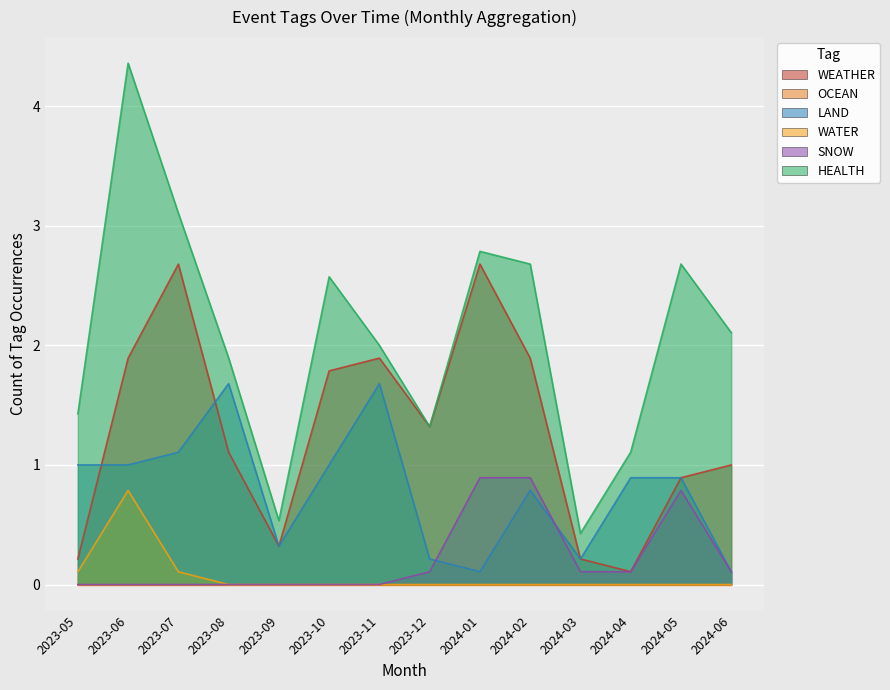

Which category has the lowest value in the WATER series?

2023-09